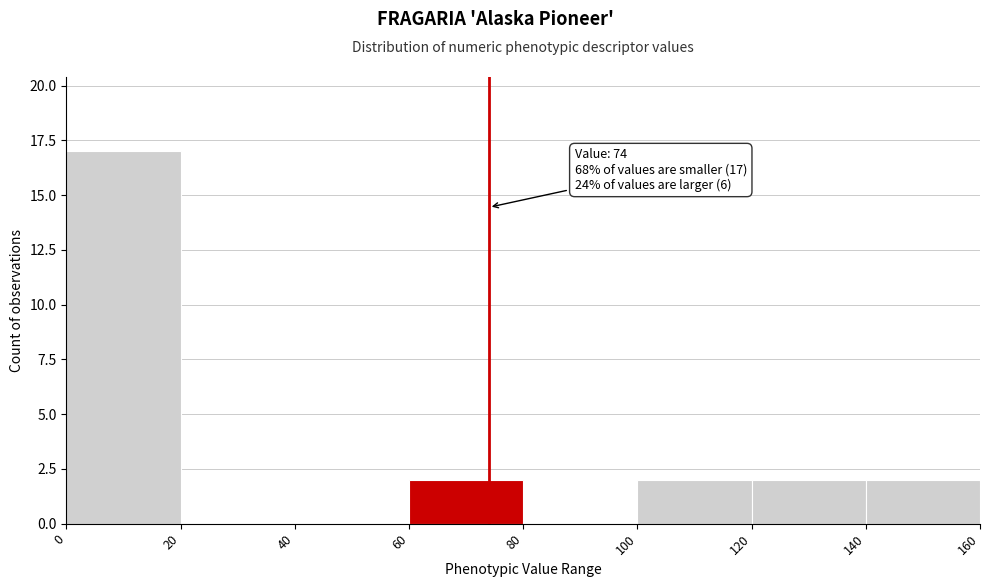

Over which range of the x-axis is the bar tallest?

0 to 20